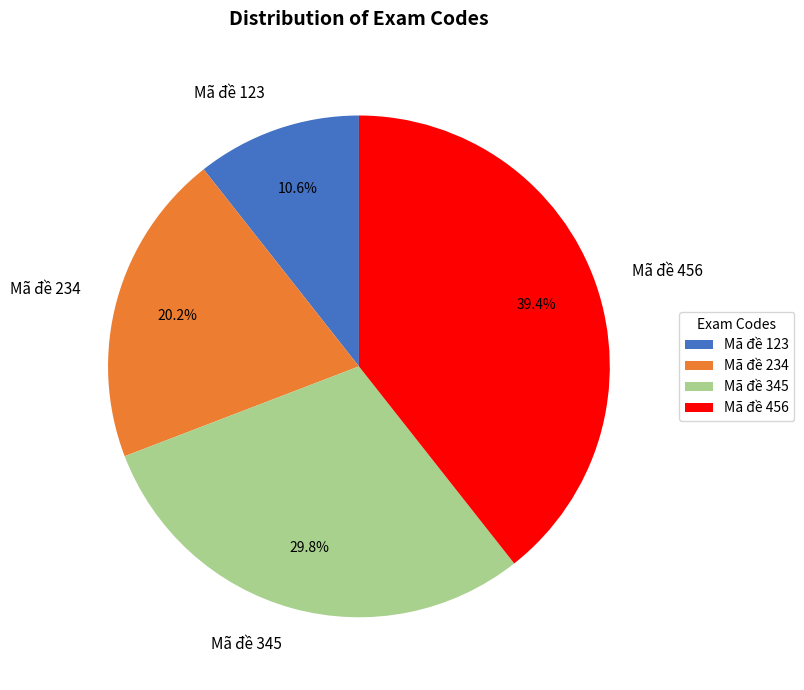

Which has a higher value, Mã đề 456 or Mã đề 345?

Mã đề 456